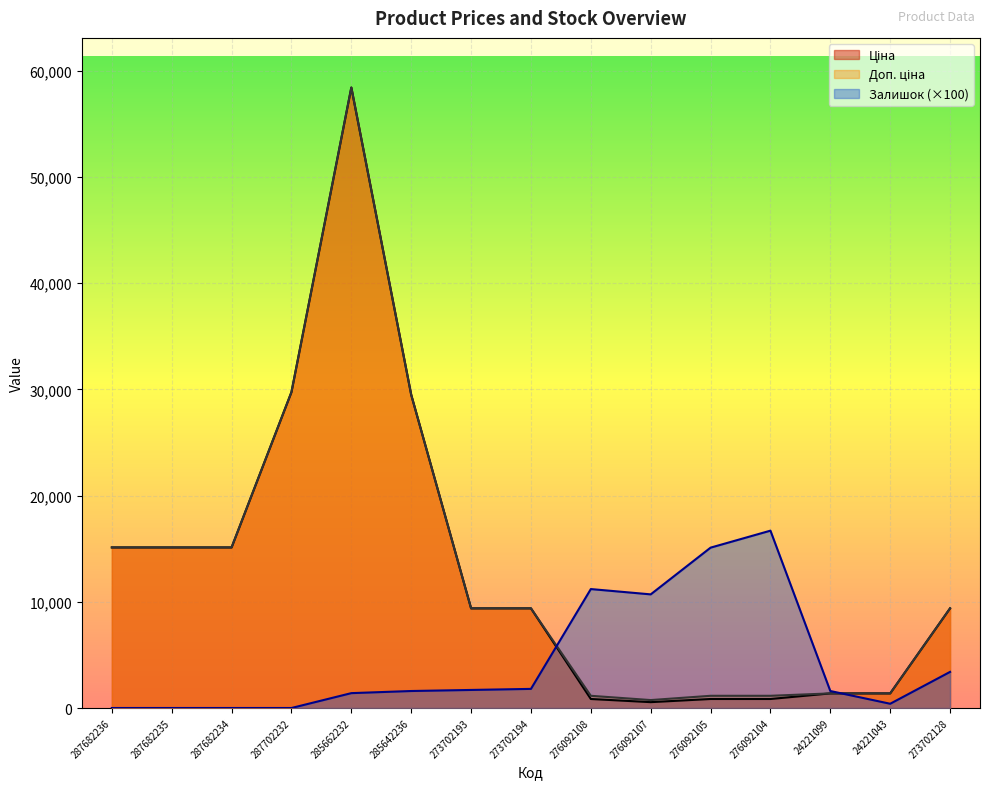

What is the highest value of the Ціна series?

58426.5